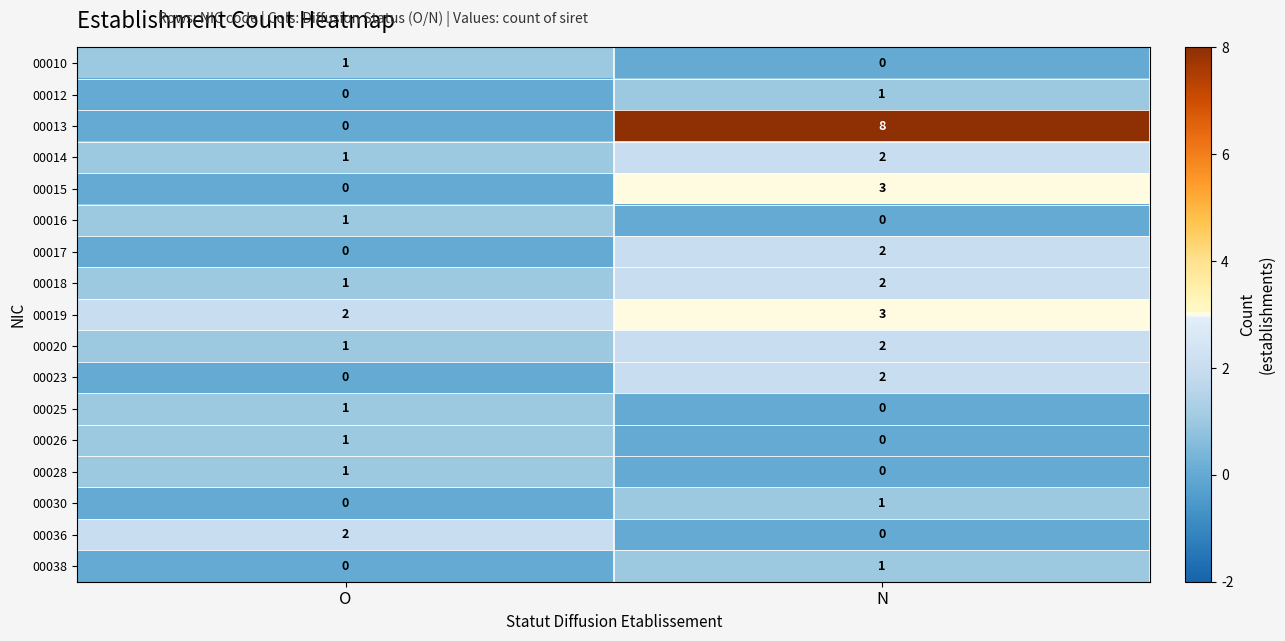

What is the total value across all series at O?

12